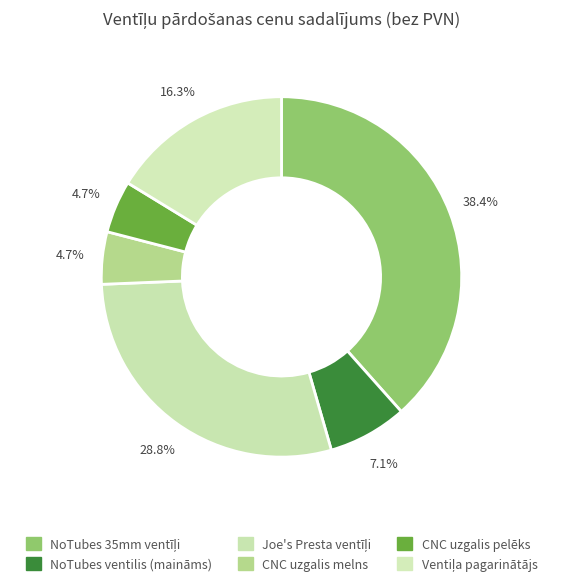

How many segments does this pie chart have?

6